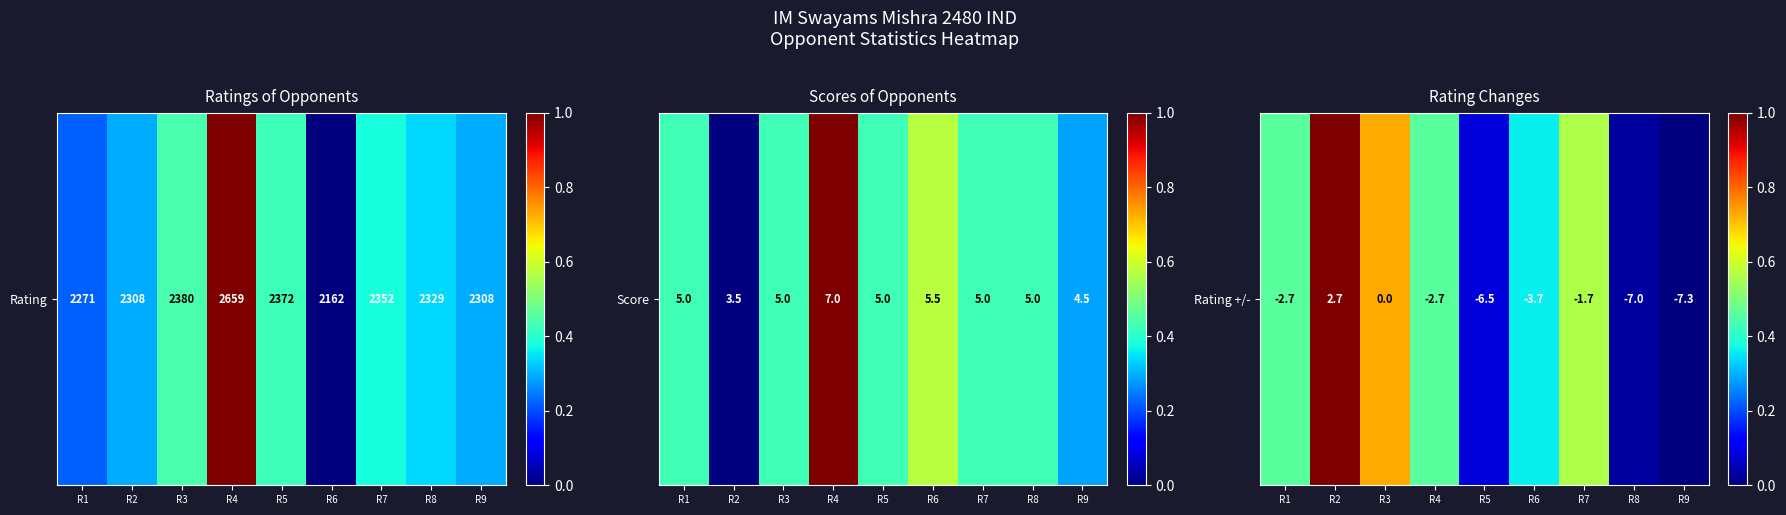

List the labels in order of value, smallest first.

R9, R8, R5, R6, R1, R4, R7, R3, R2